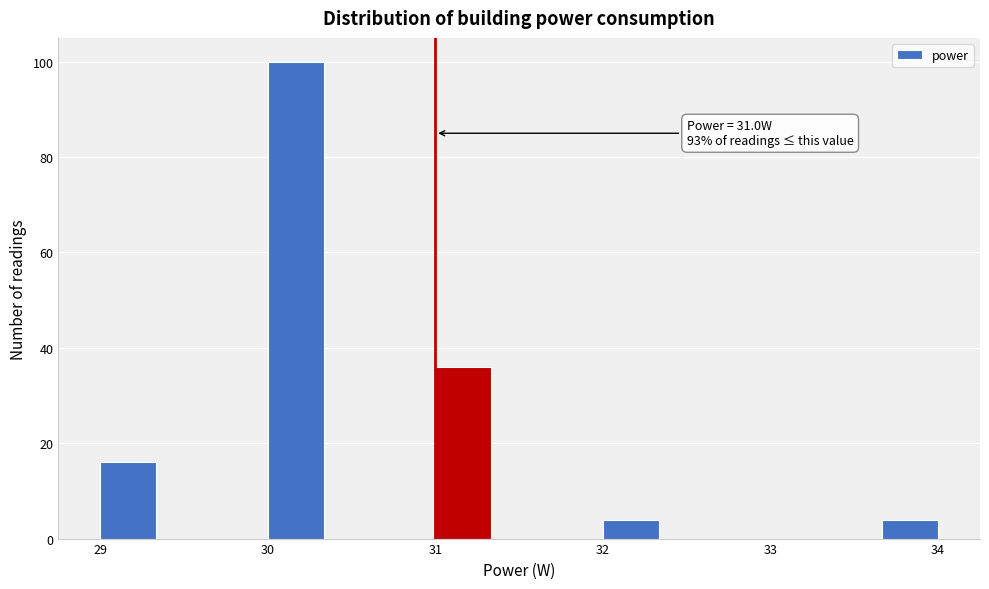

Read against the x-axis, roughly where is the centre of the tallest bar?

30.2